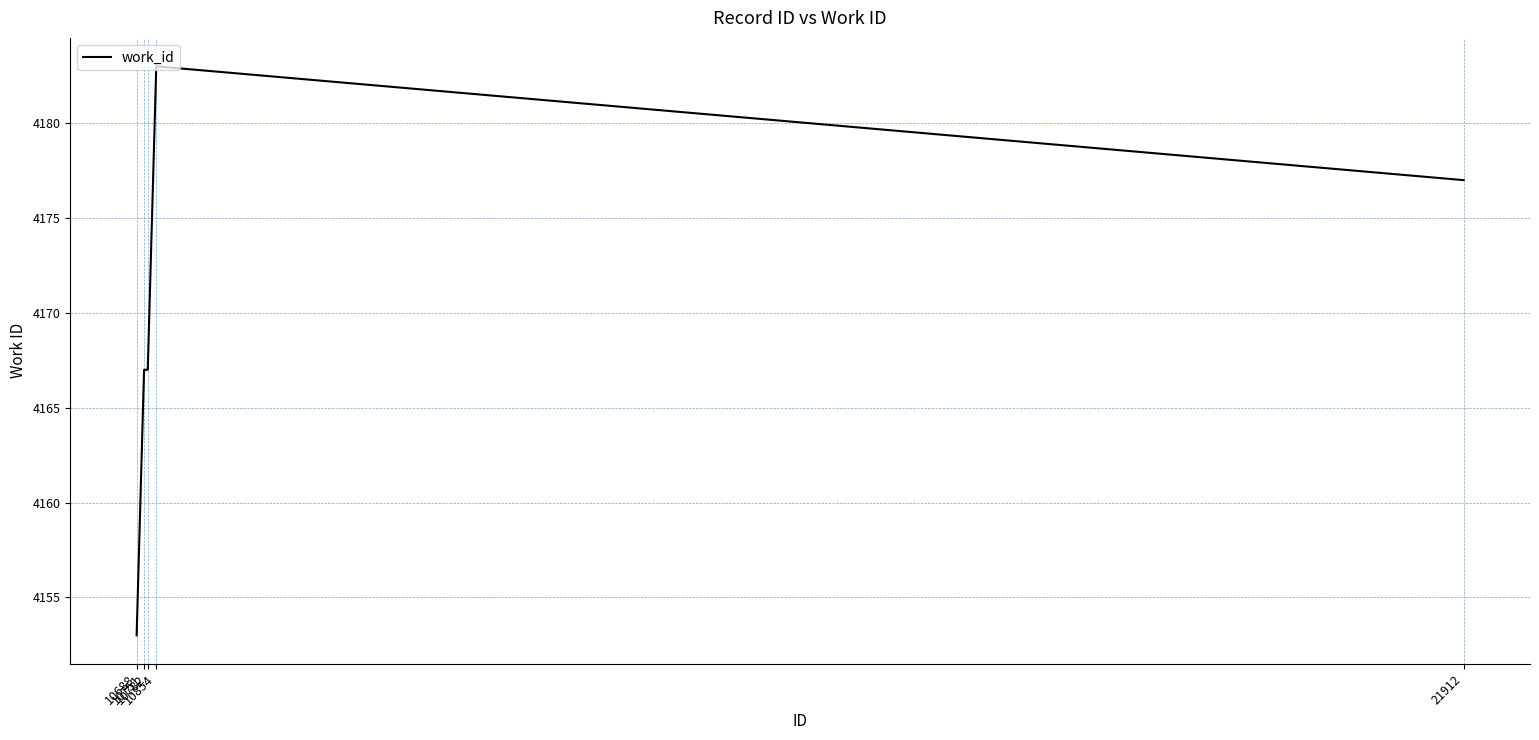

What is the smallest value displayed?

4153